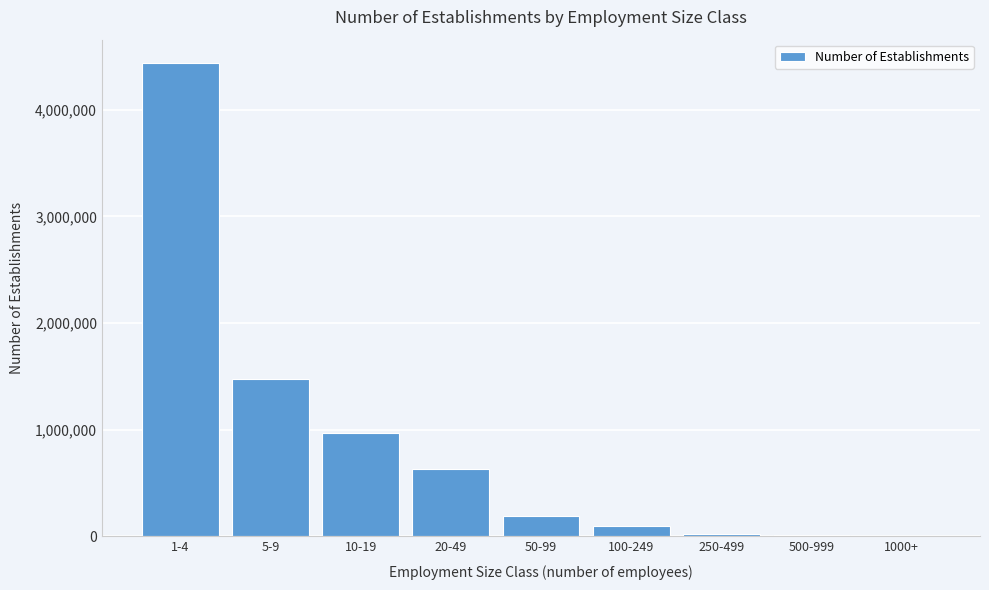

At which category does the chart reach its peak across all series?

1-4